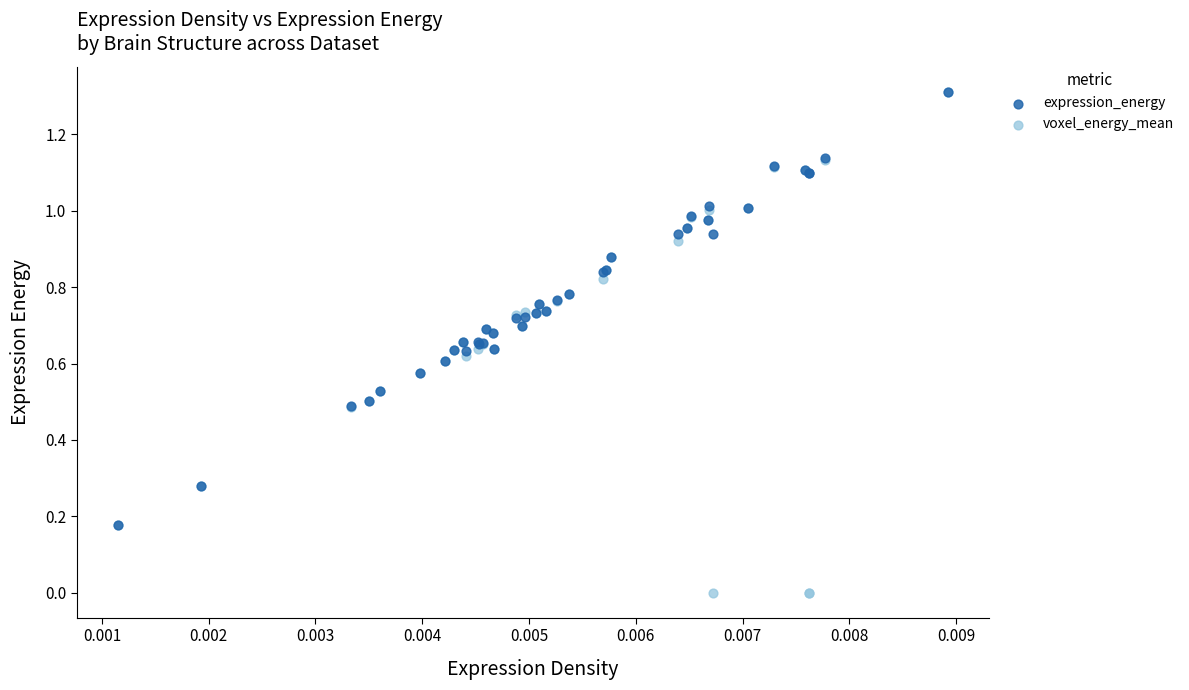

What are all the series names shown in the legend?

expression_energy, voxel_energy_mean